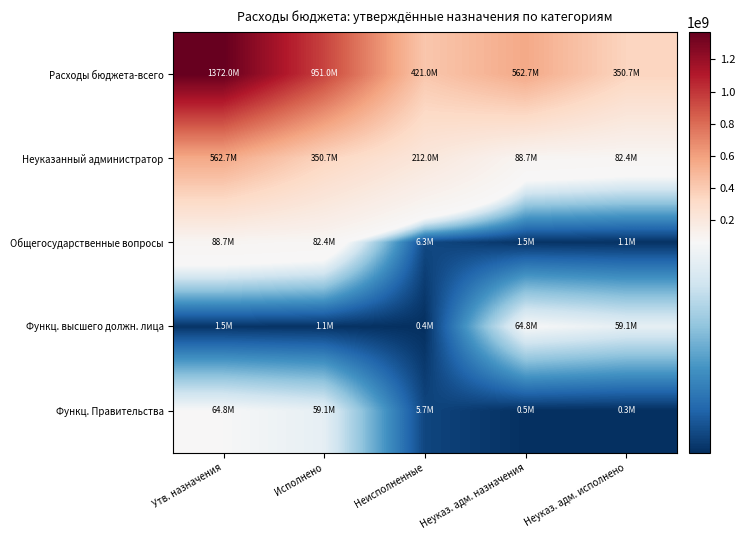

Which series changed the most between Утв. назначения and Исполнено?

Расходы бюджета-всего